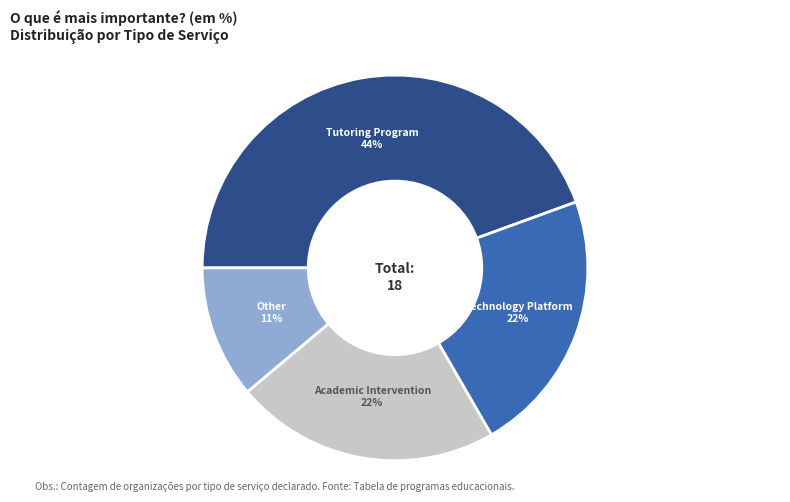

To the nearest percent, what is the difference between the largest and smallest slice percentages?

33%